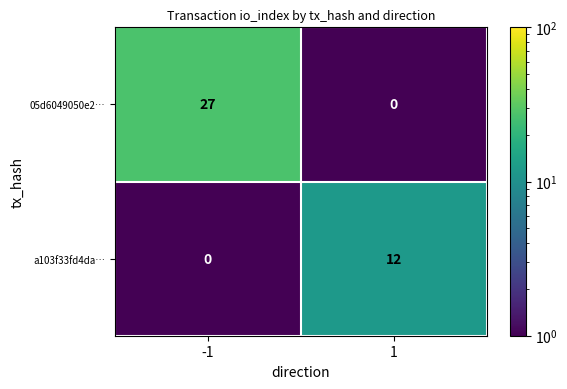

At how many categories does at least one series exceed 20?

1